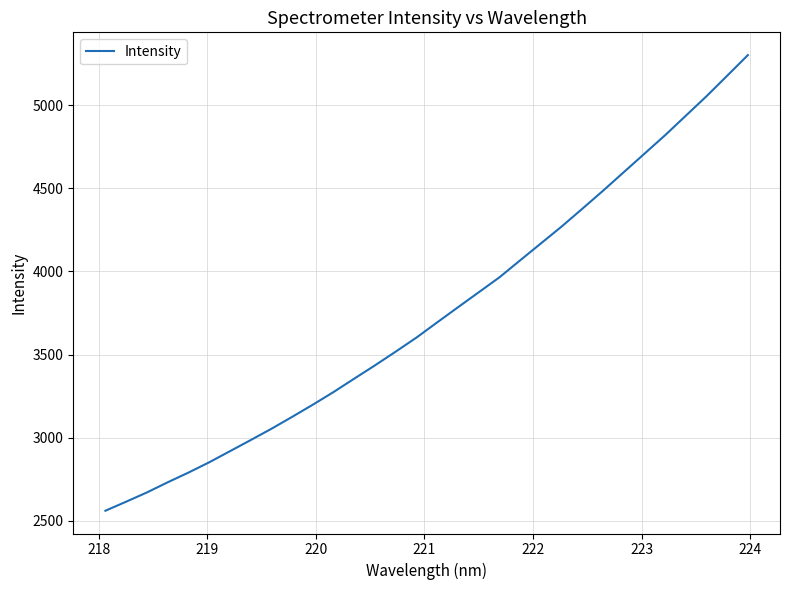

What is the difference between the second highest and second lowest values?

2560.5